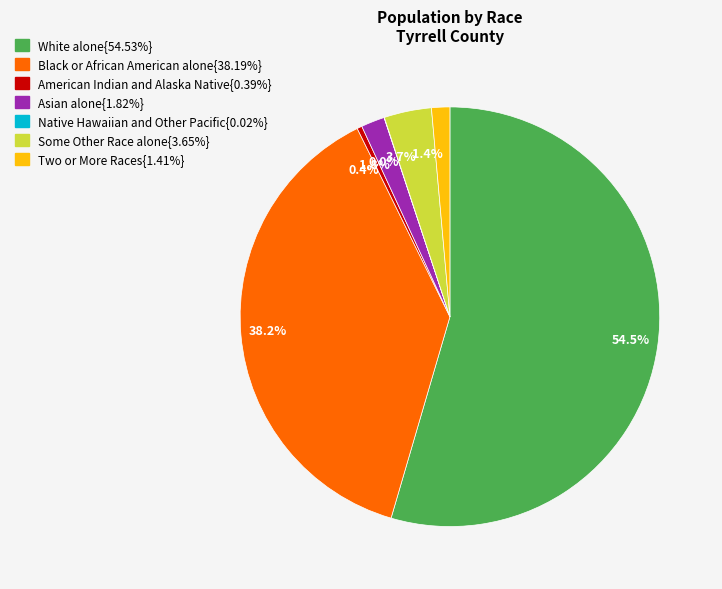

What is the ratio of the value at 1.8% to the value at 1.4%?

1.3